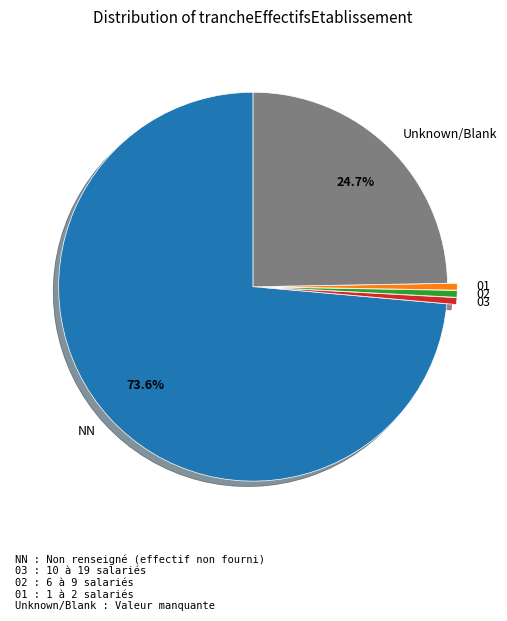

To the nearest percent, what is the average slice percentage?

20%